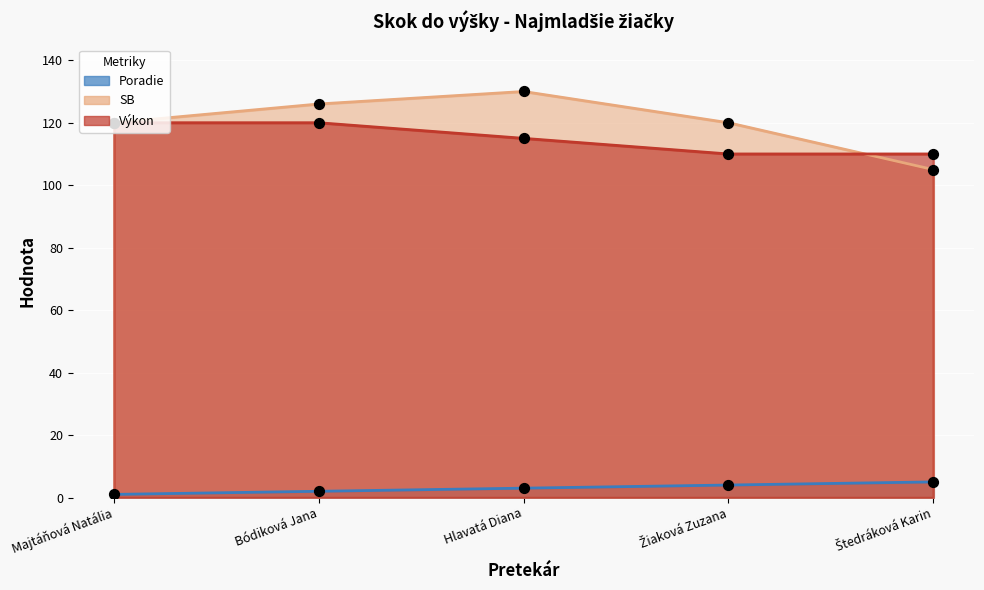

Which series has the widest spread of Y values?

SB